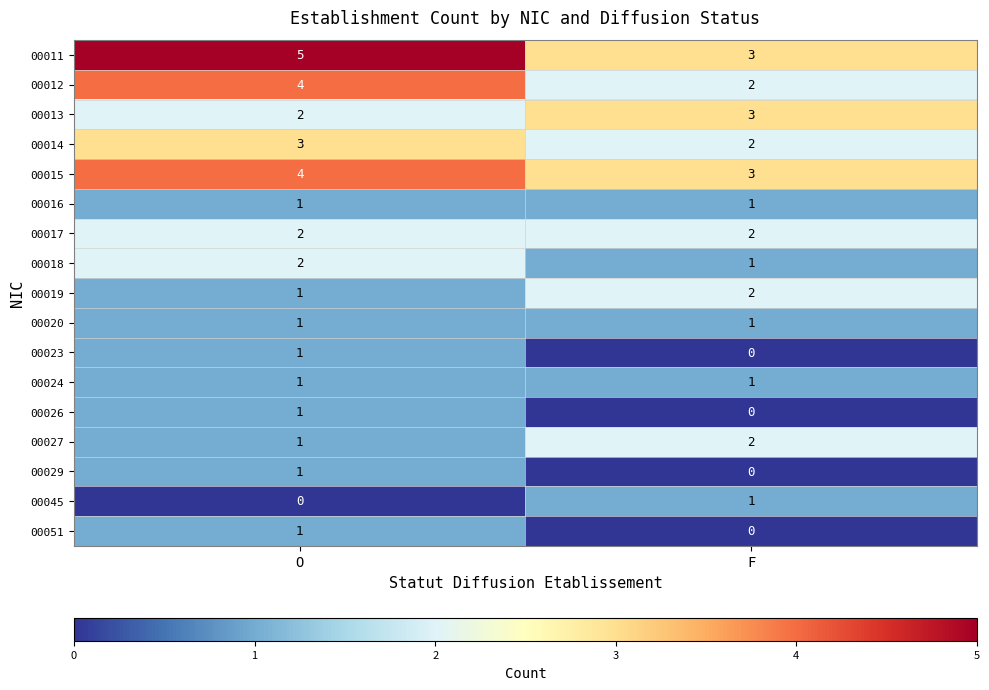

Is it true that 00019 equals 1 at O?

True